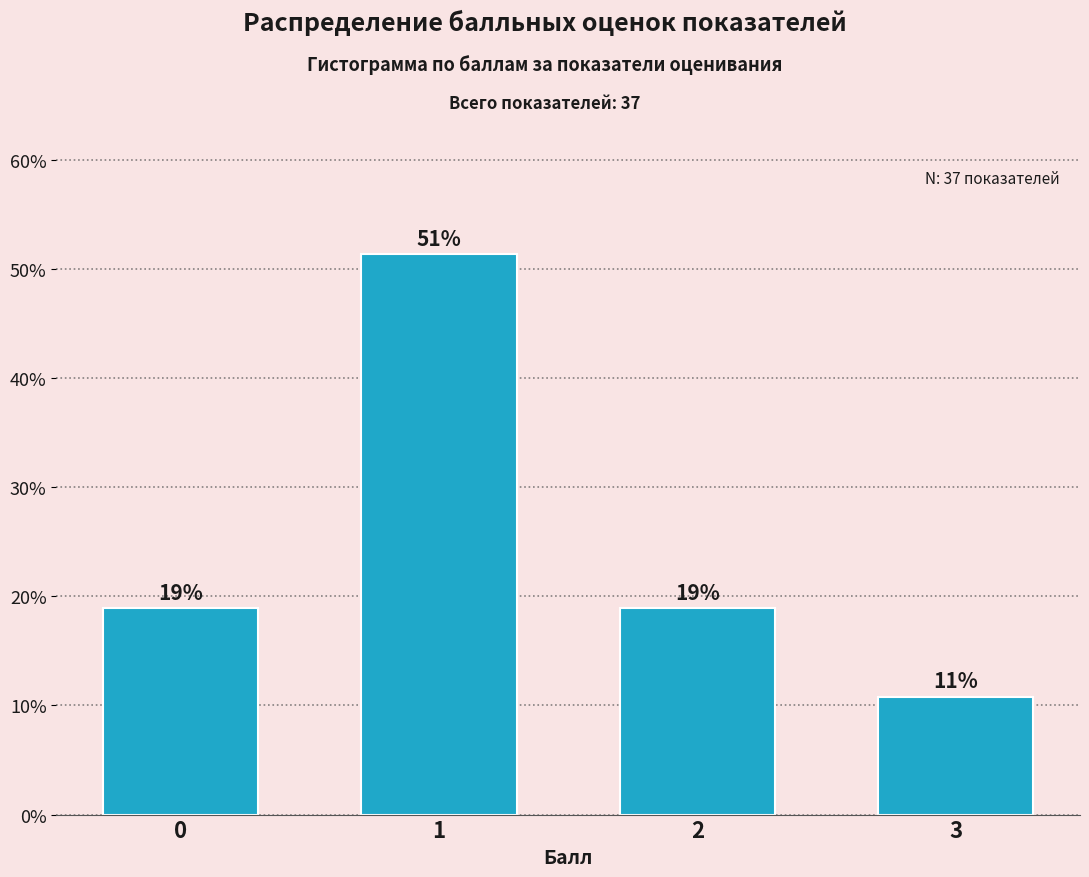

What is the sum of all values?

100.0